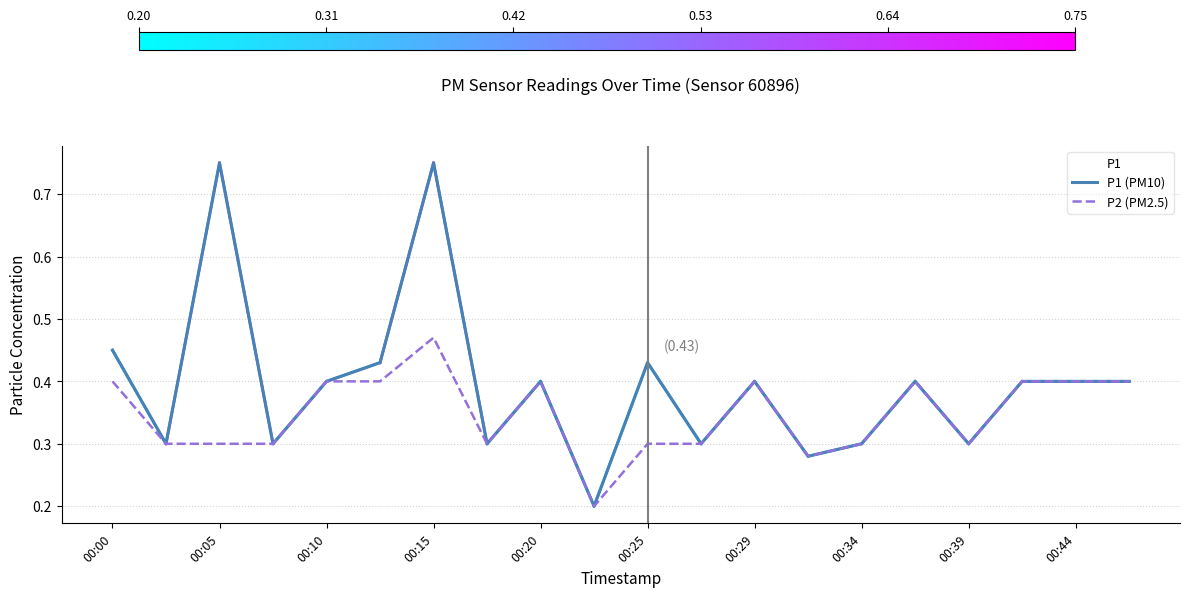

In P1 (PM10), how many points are higher than both neighbors (excluding endpoints)?

6